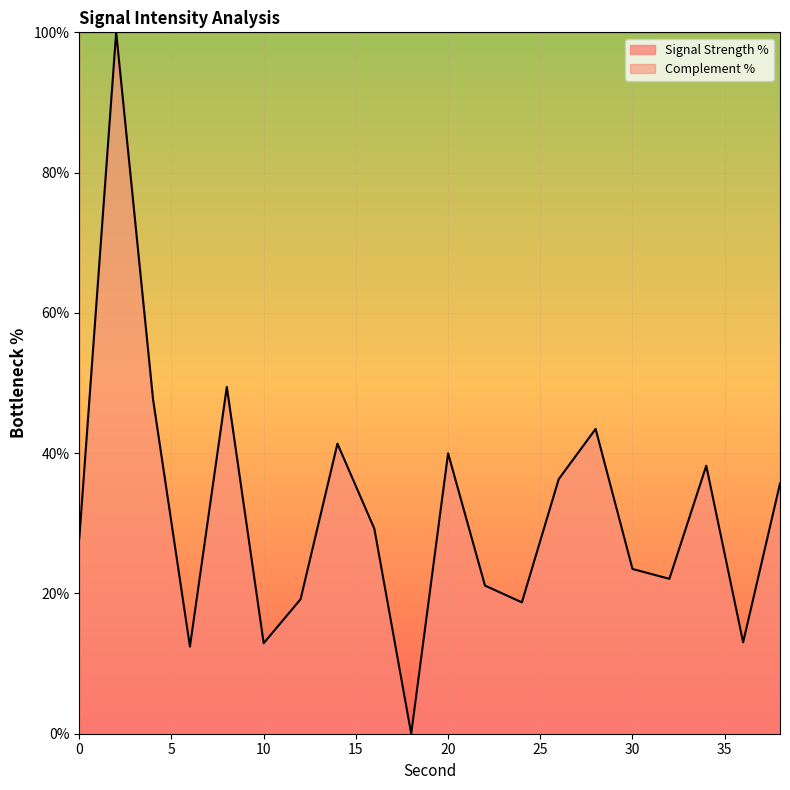

True or false: the data shows 40.0 at 20.

True